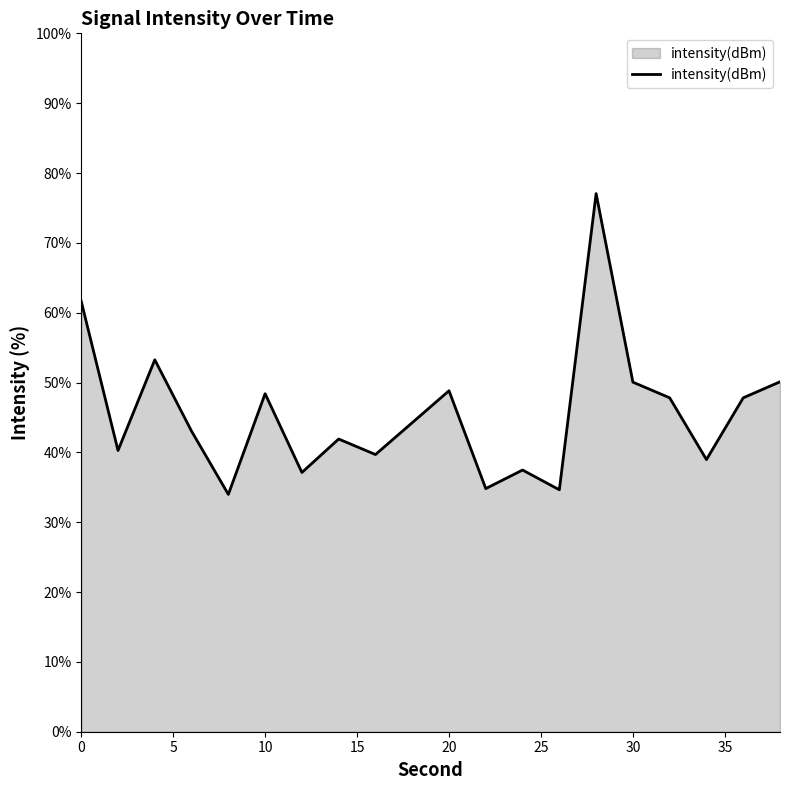

What is the greatest value displayed?

77.1